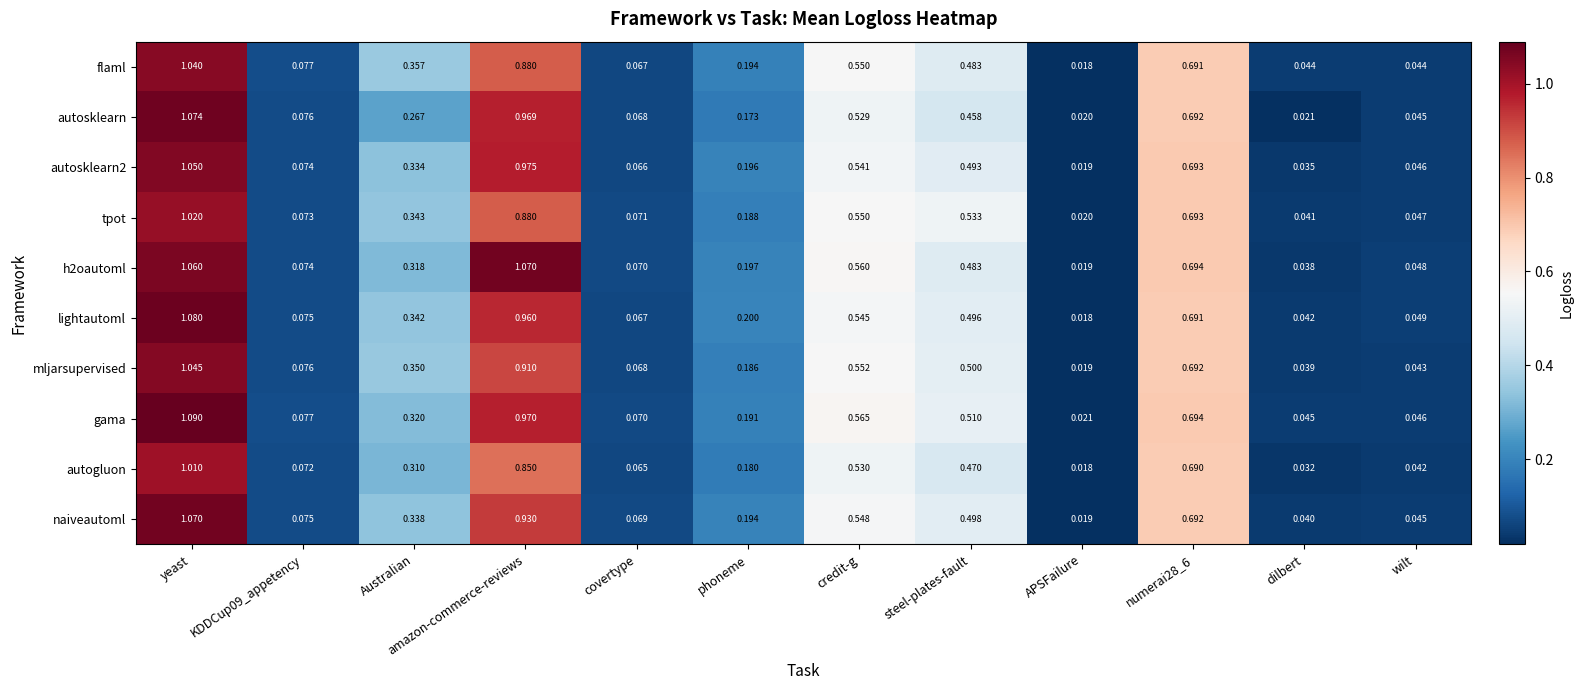

Which category has the highest value in the flaml series?

yeast